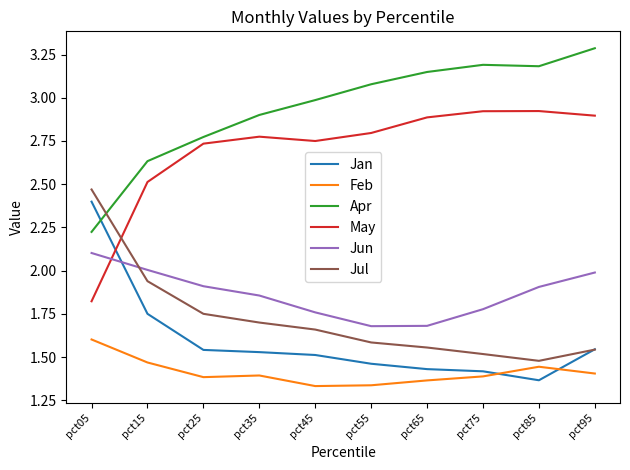

Which series has the largest total across all categories?

Apr